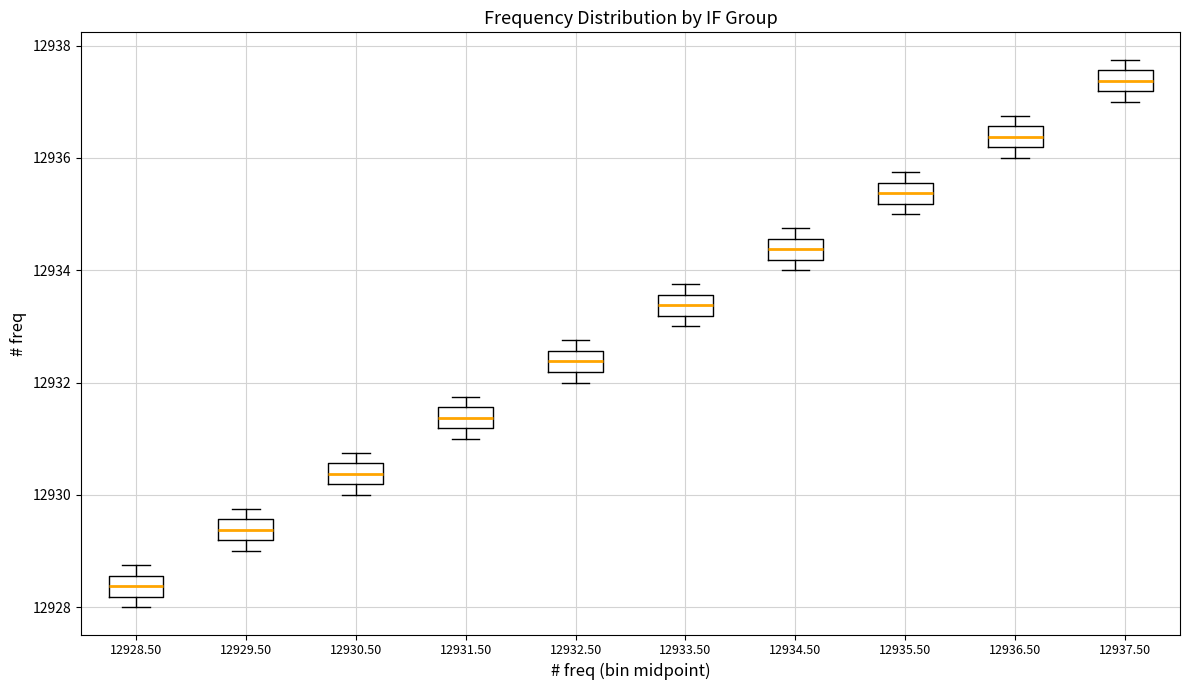

Which box's median line is the highest?

12937.50